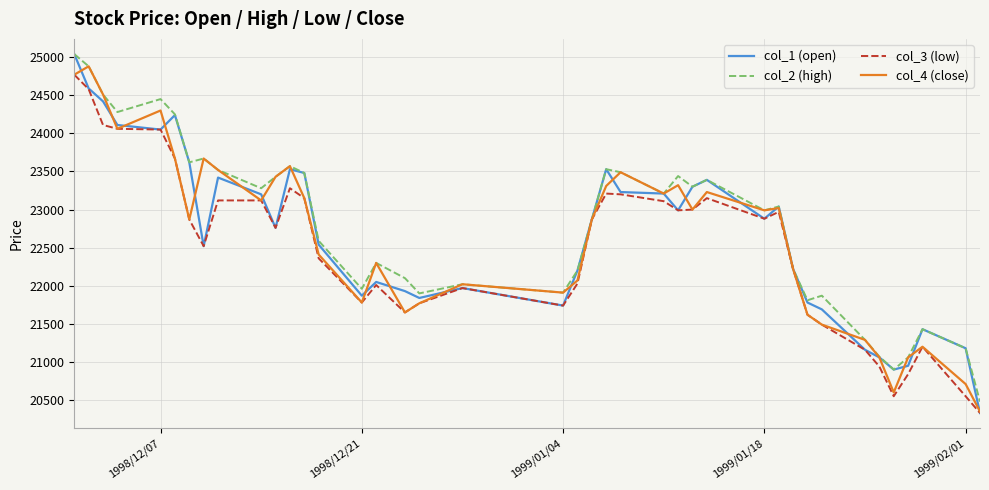

What is the maximum value shown in the chart?

25040